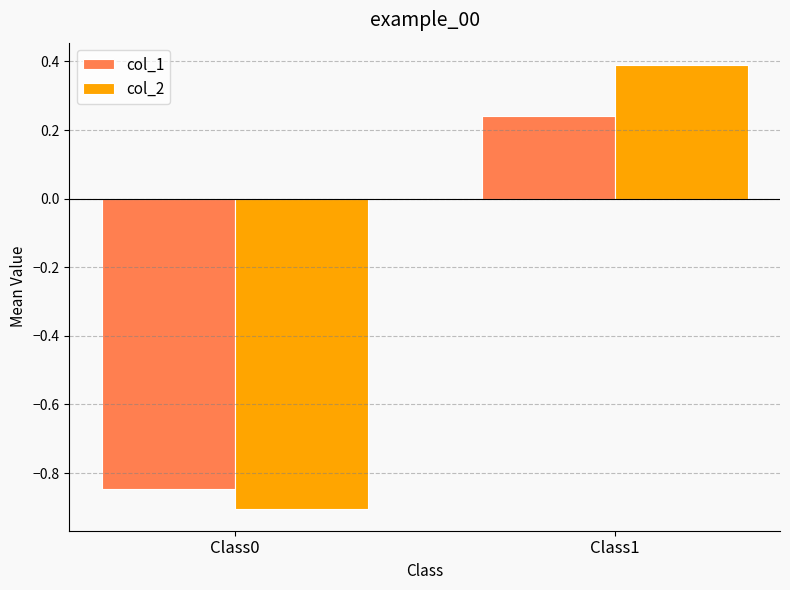

How many values in col_1 are below zero?

1